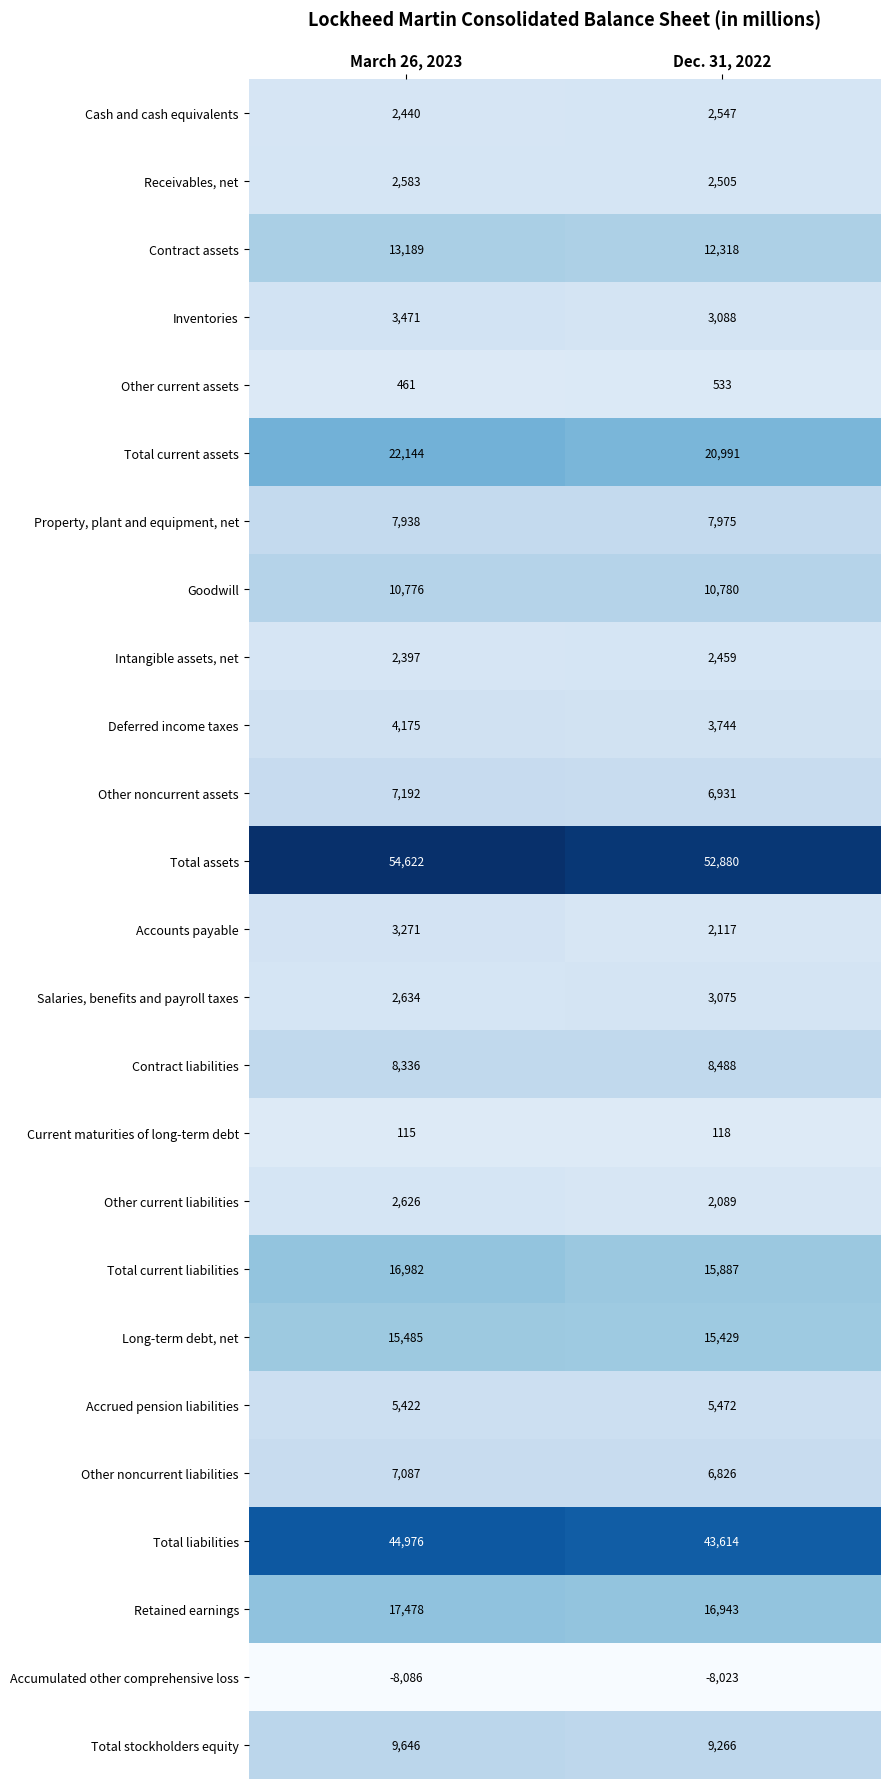

What is the average value of the Other current assets series?

497